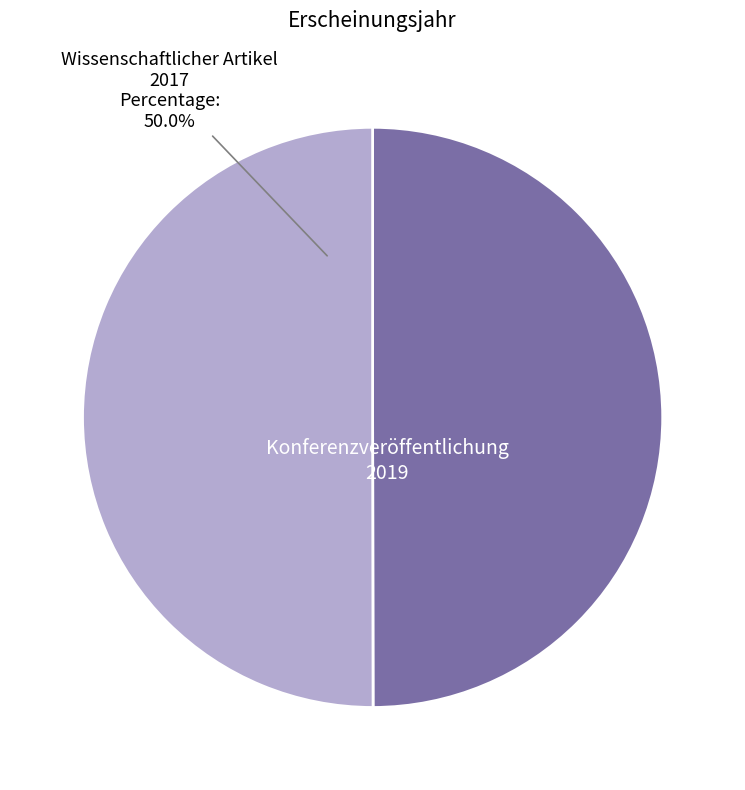

What percentage is NOT represented by Konferenzveröffentlichung?

50.0%